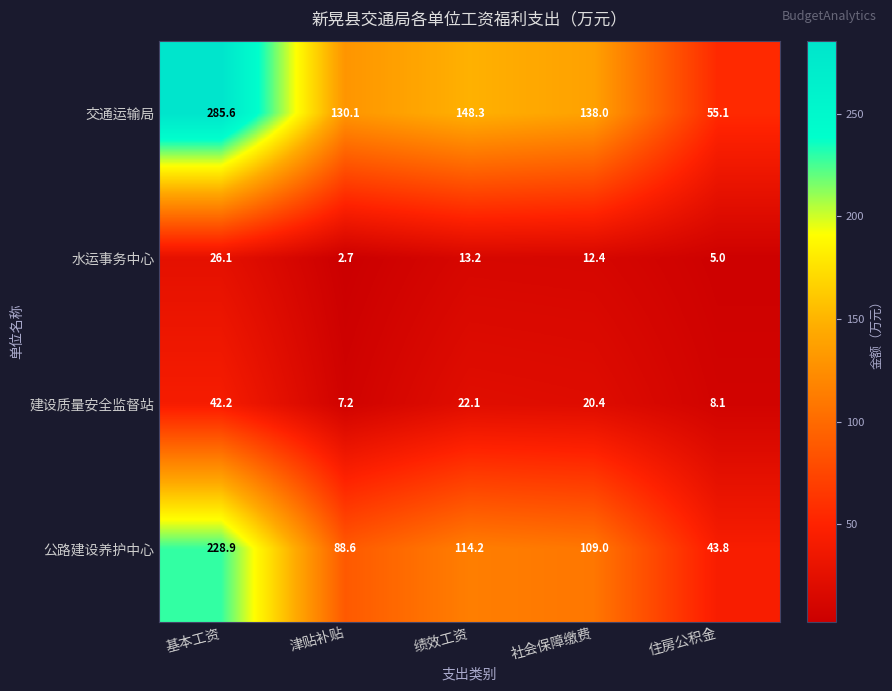

What is the difference between the maximum and minimum values in the 交通运输局 series?

230.5